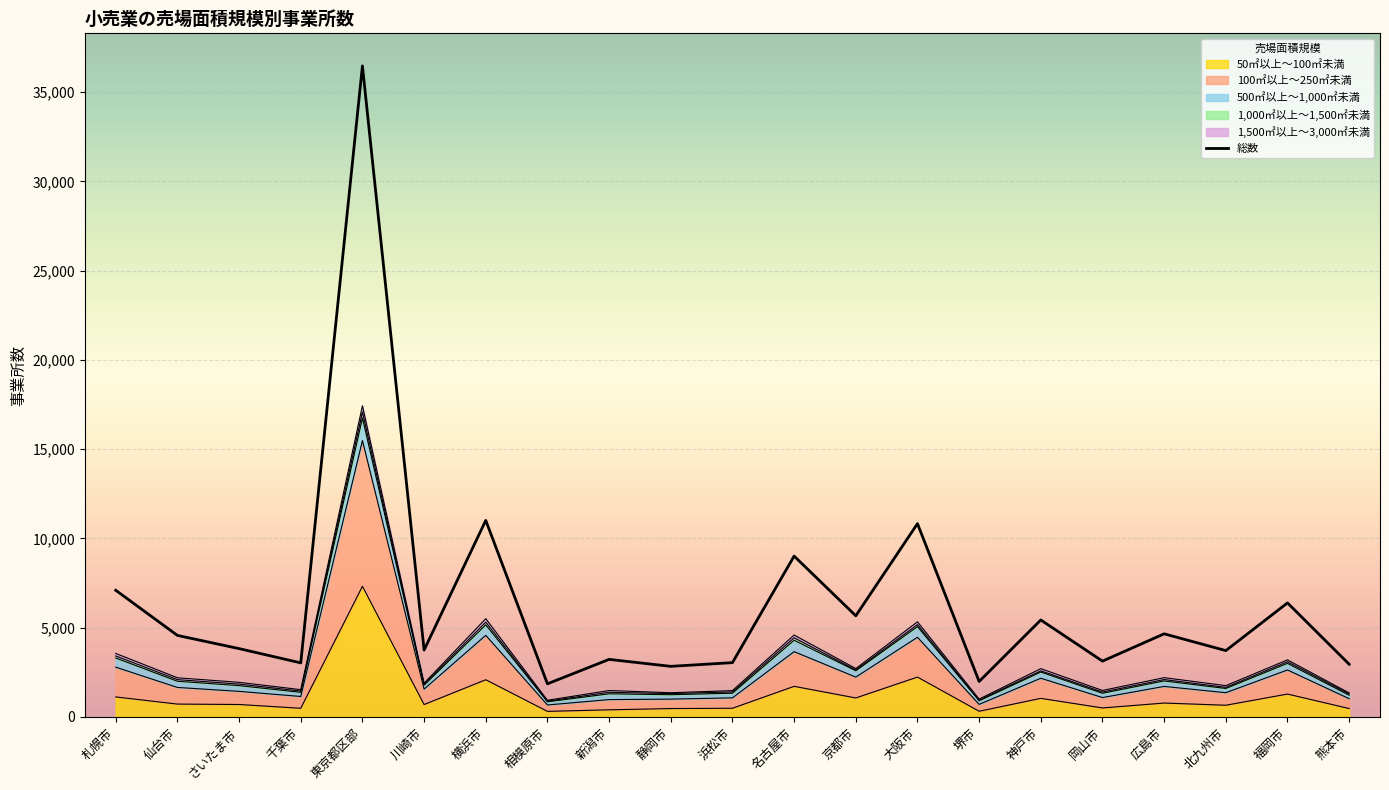

How many interior local valleys (lower than both neighbors) does the data have?

8